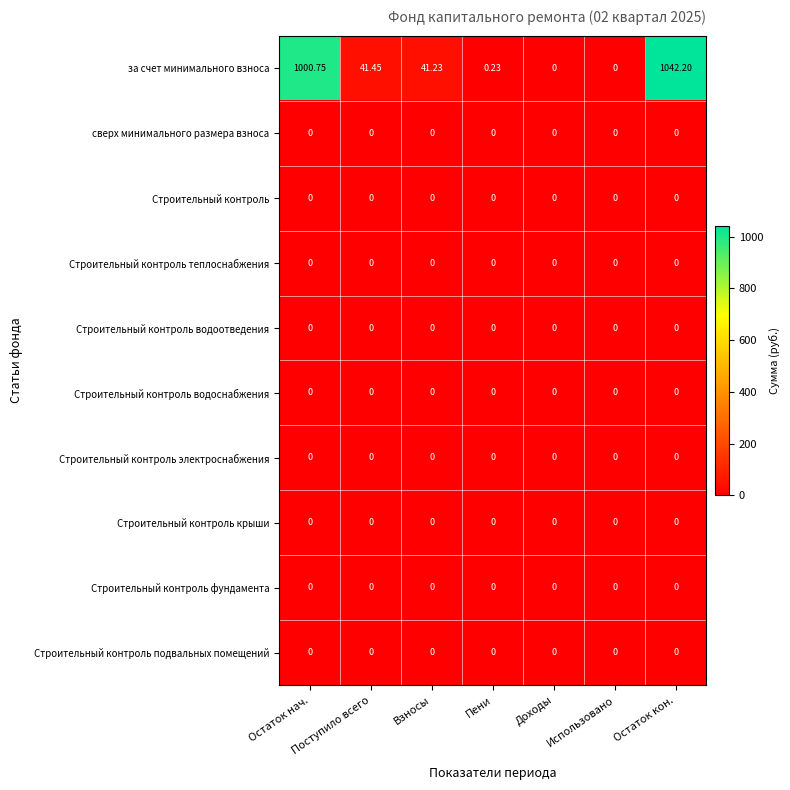

What is the total value across all series at Поступило всего?

41.5